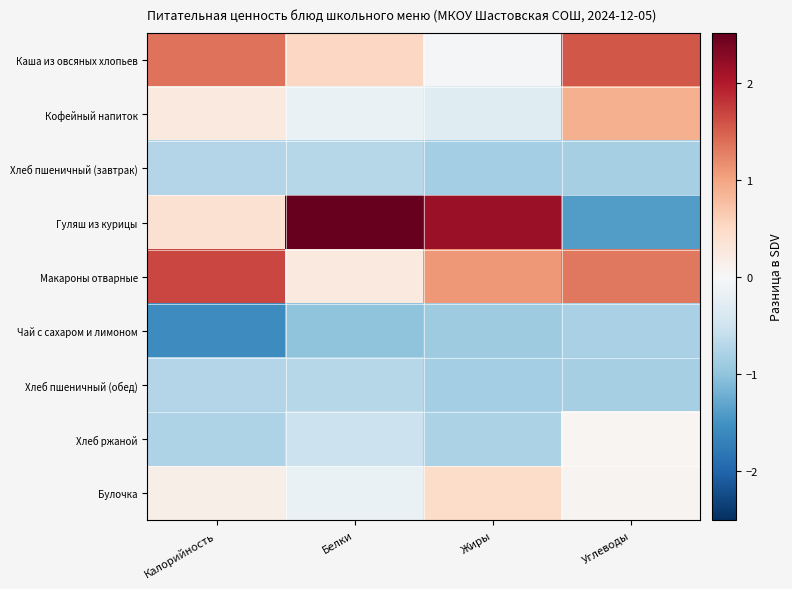

Between Белки and Калорийность, which is larger?

Калорийность